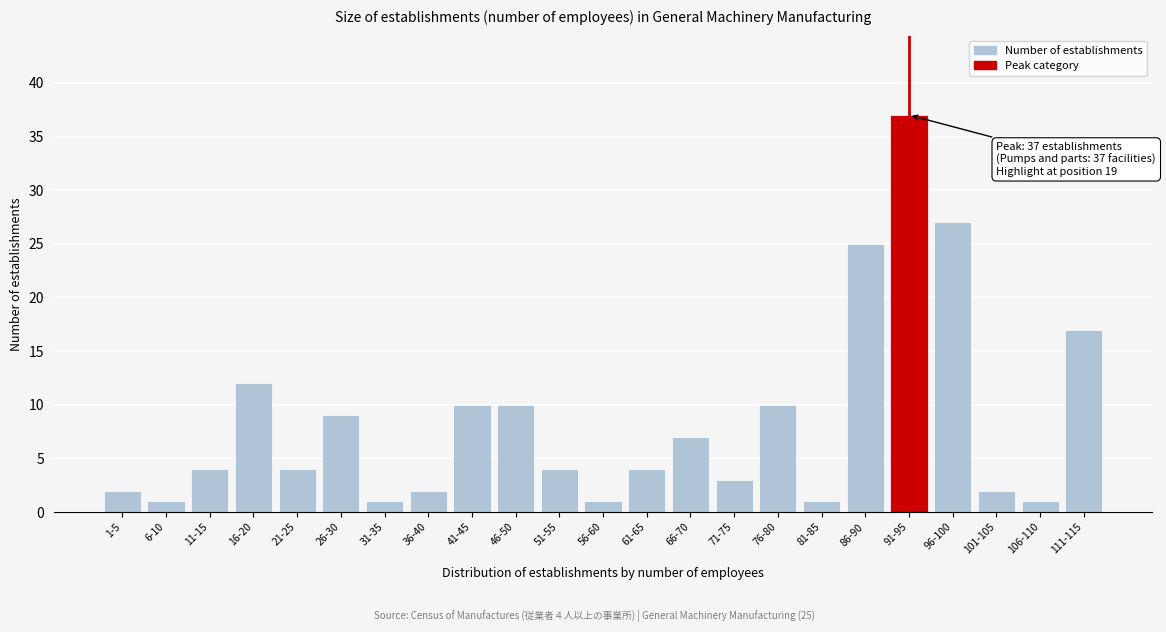

Reading right to left, what are all the values shown in this chart?

17	1	2	27	37	25	1	10	3	7	4	1	4	10	10	2	1	9	4	12	4	1	2